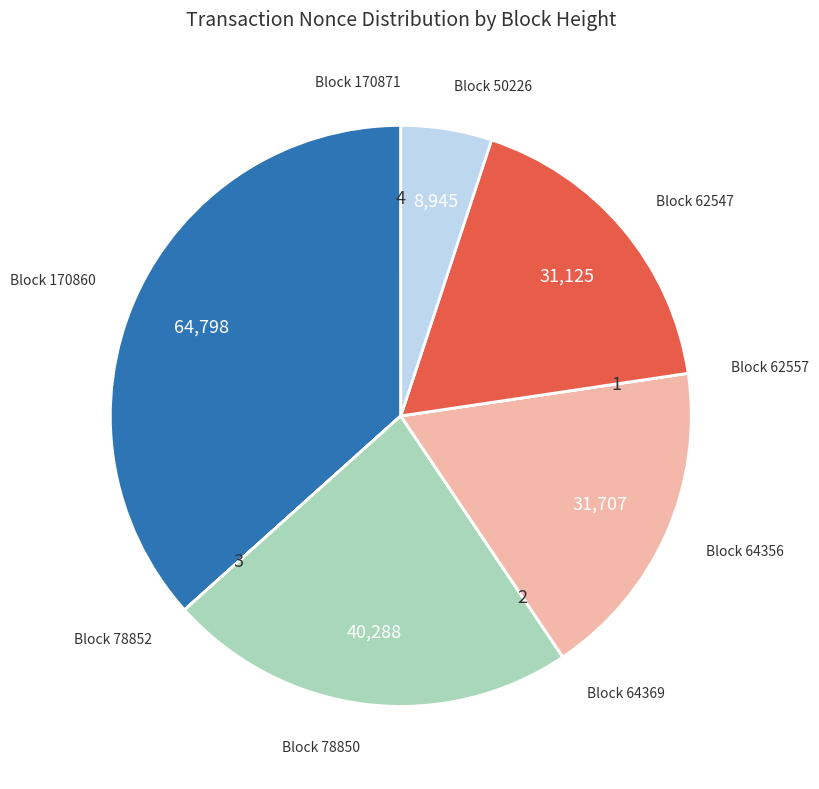

Does any single category account for the majority?

No